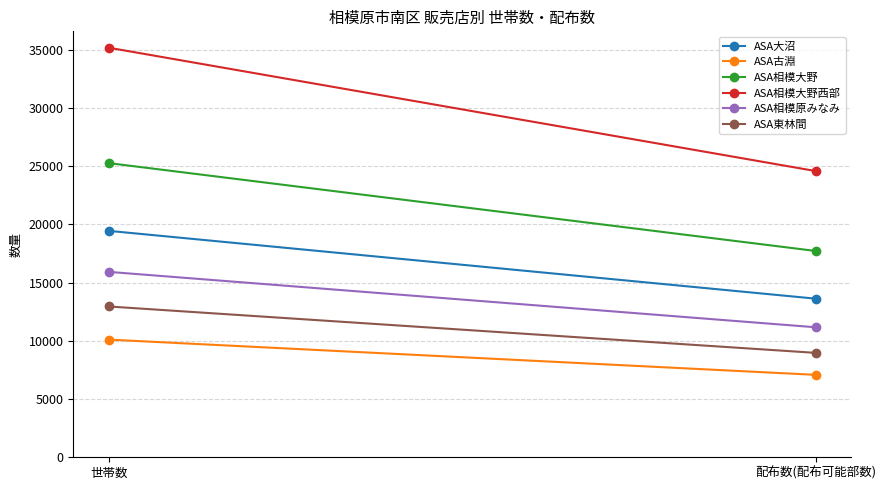

Which has a higher value, 配布数(配布可能部数) or 世帯数?

世帯数